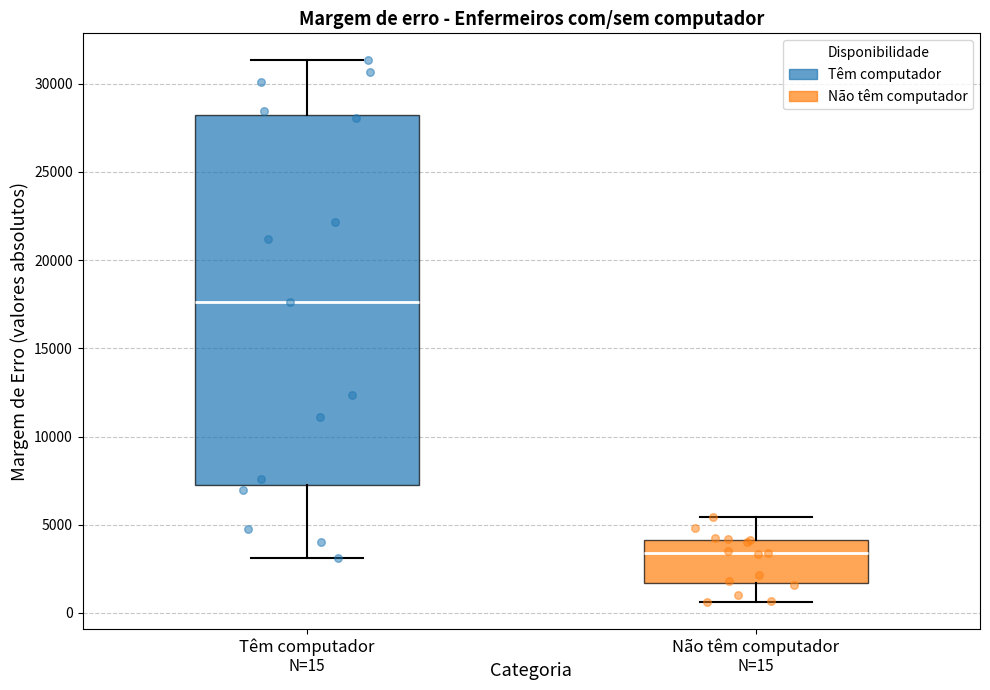

Which box's median line is the highest?

Têm computador